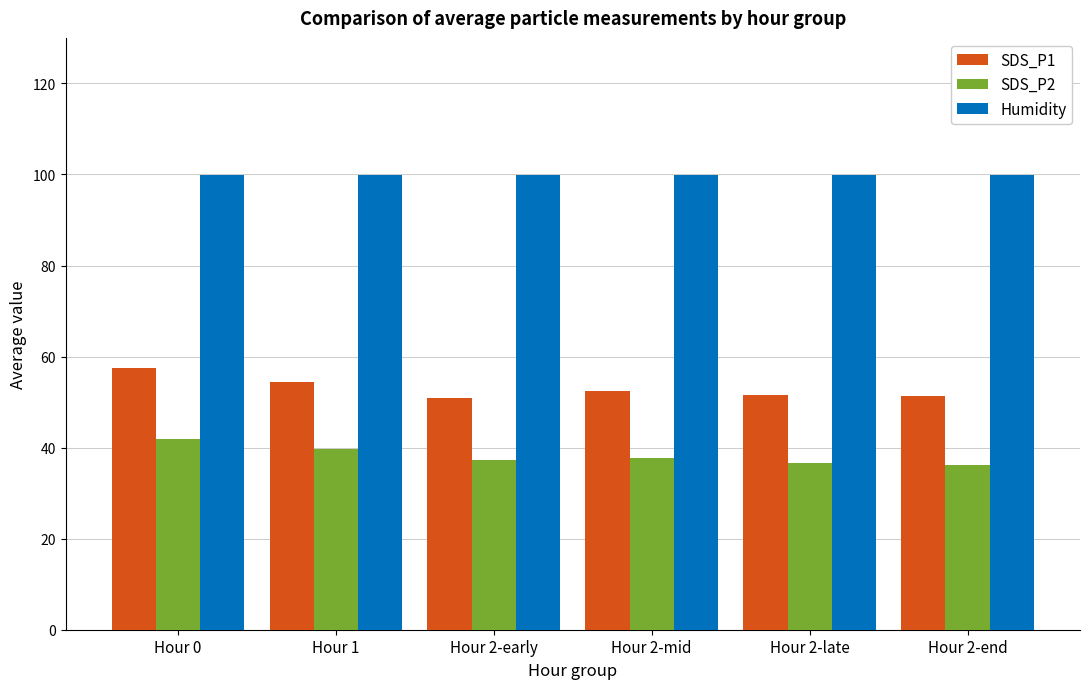

What is the spread (max minus min) of values at Hour 2-early?

62.7